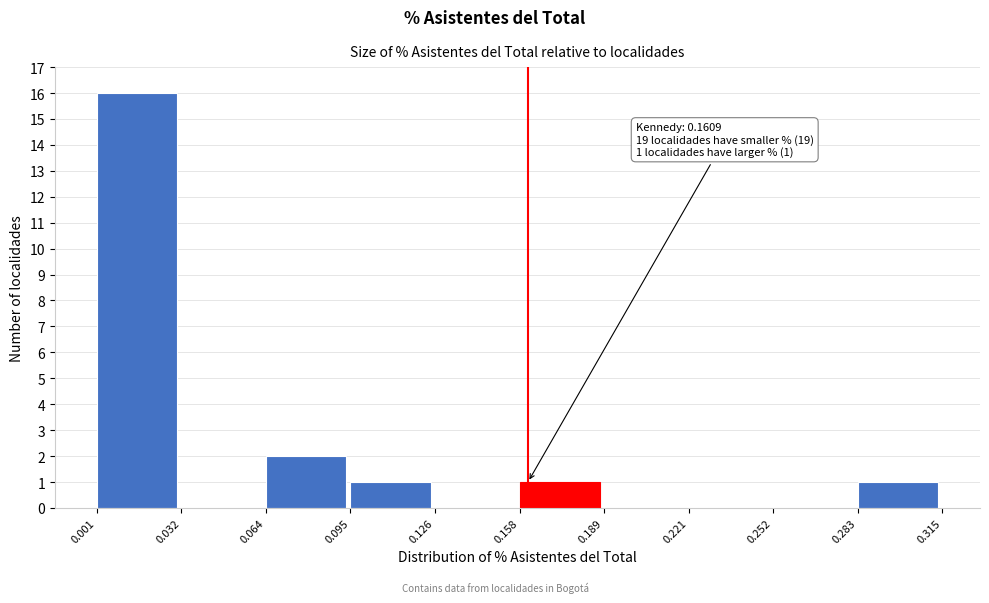

Which range on the x-axis has the tallest bar?

0.001 to 0.032